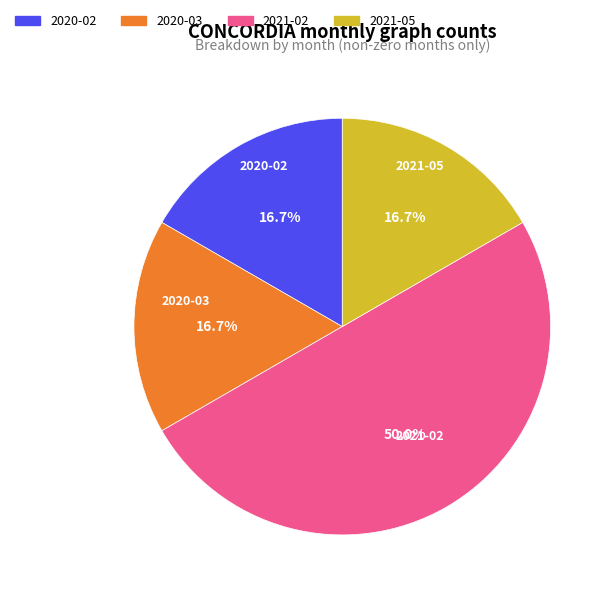

What percentage is NOT represented by 2020-02?

83.3%